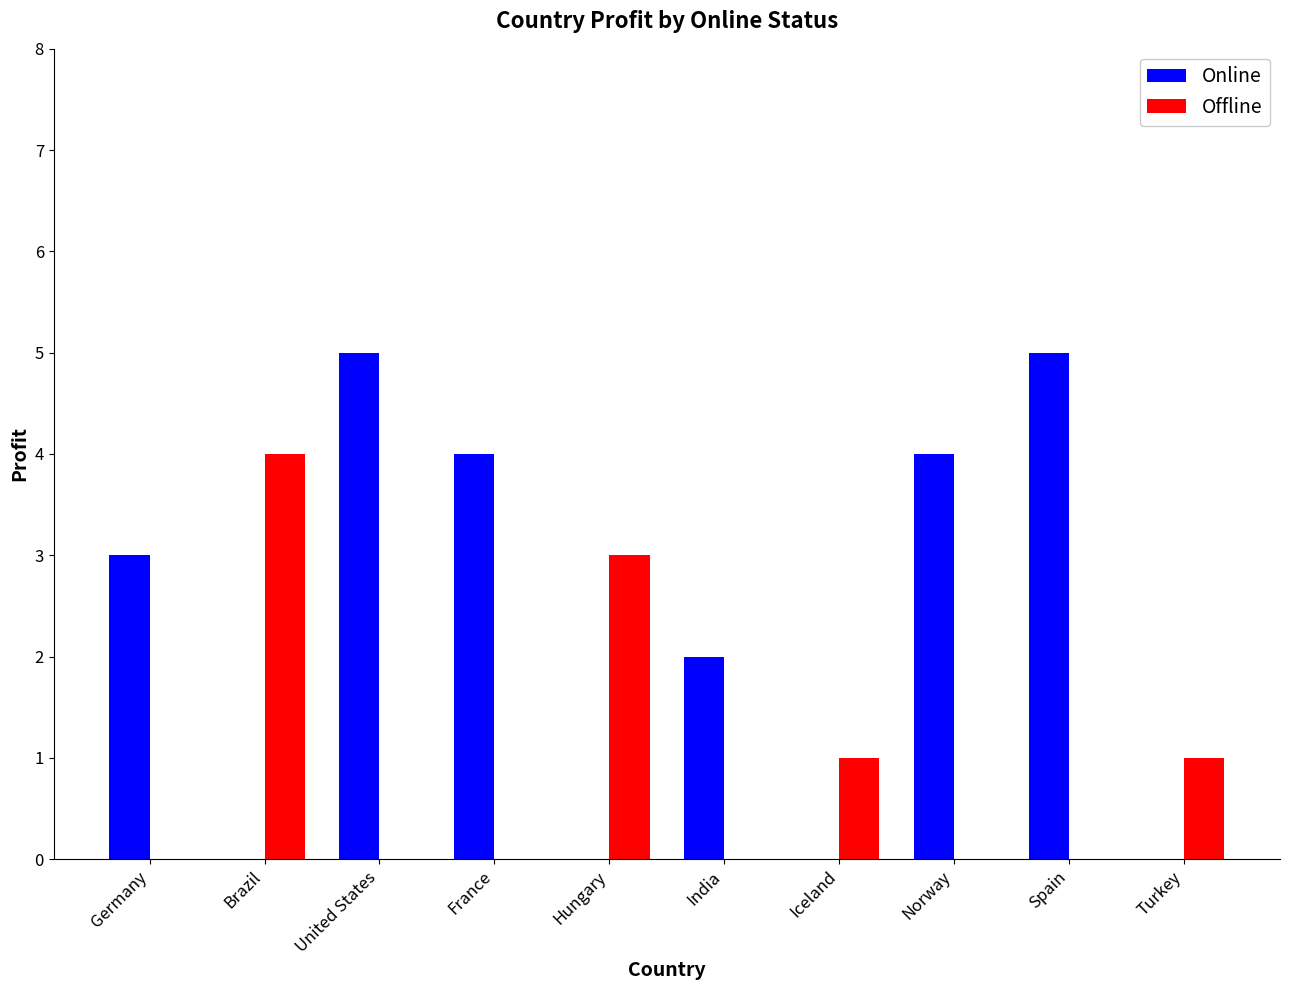

Is it true that Offline equals 0 at Norway?

True